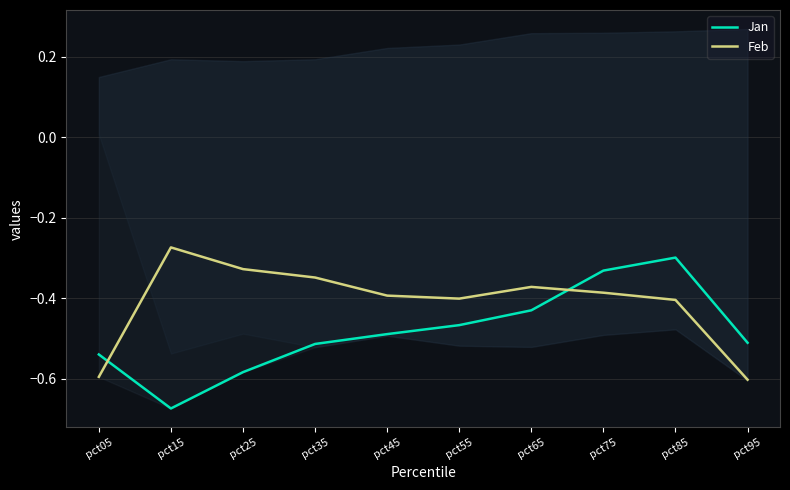

Which series has the largest total across all categories?

Feb